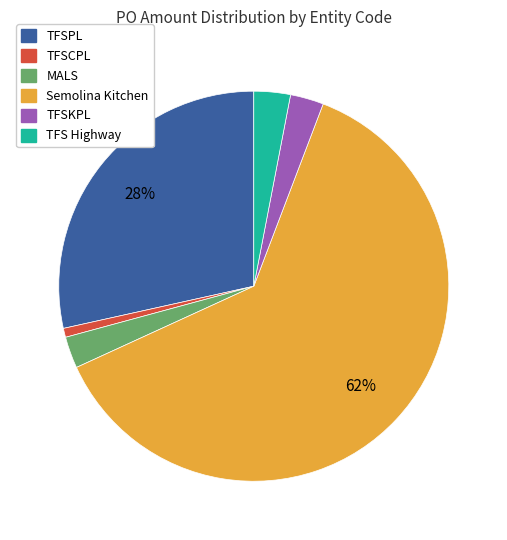

Is there a majority slice in this chart?

Yes